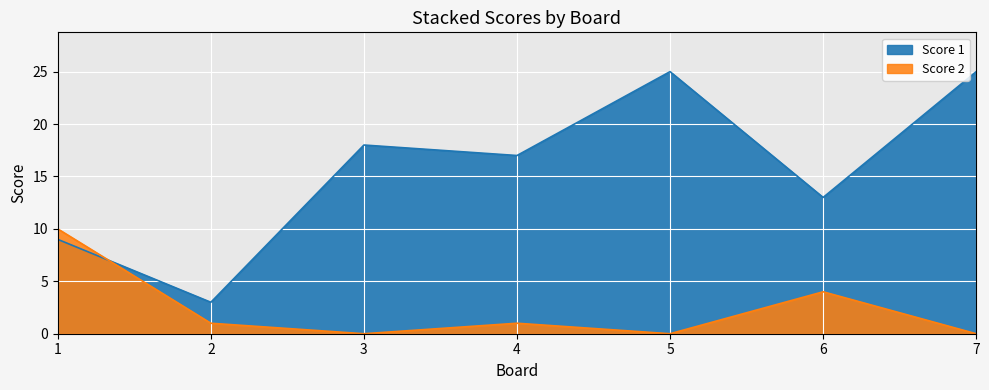

Read the Score 1 value at 5, to the nearest 10.

20